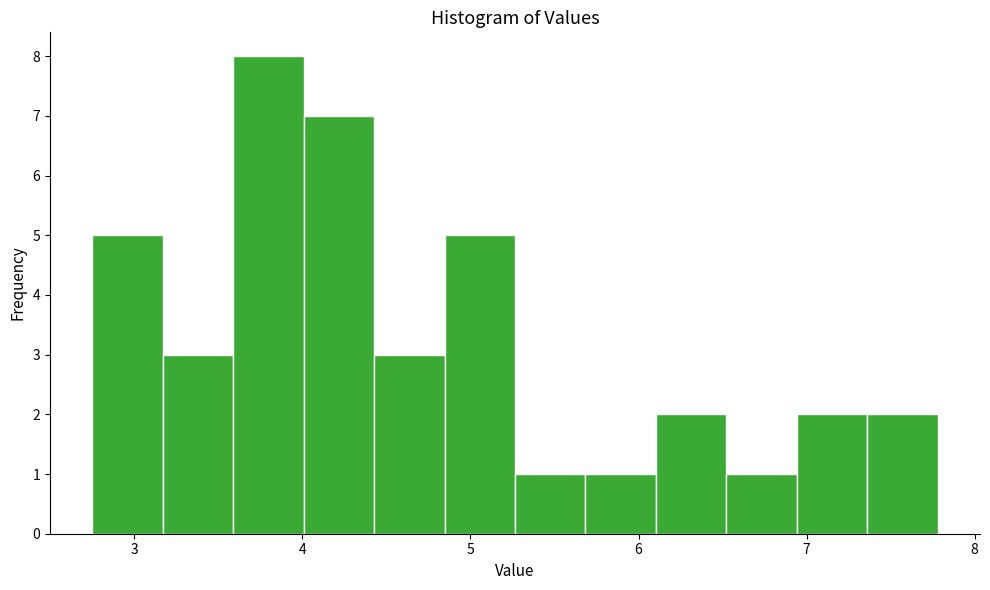

Over which range of the x-axis is the bar tallest?

3.6 to 4.0